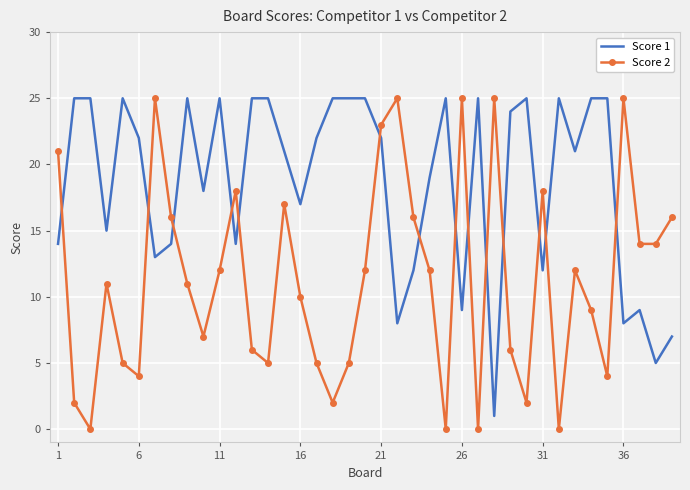

True or false: Score 2 and Score 1 intersect in this chart.

True